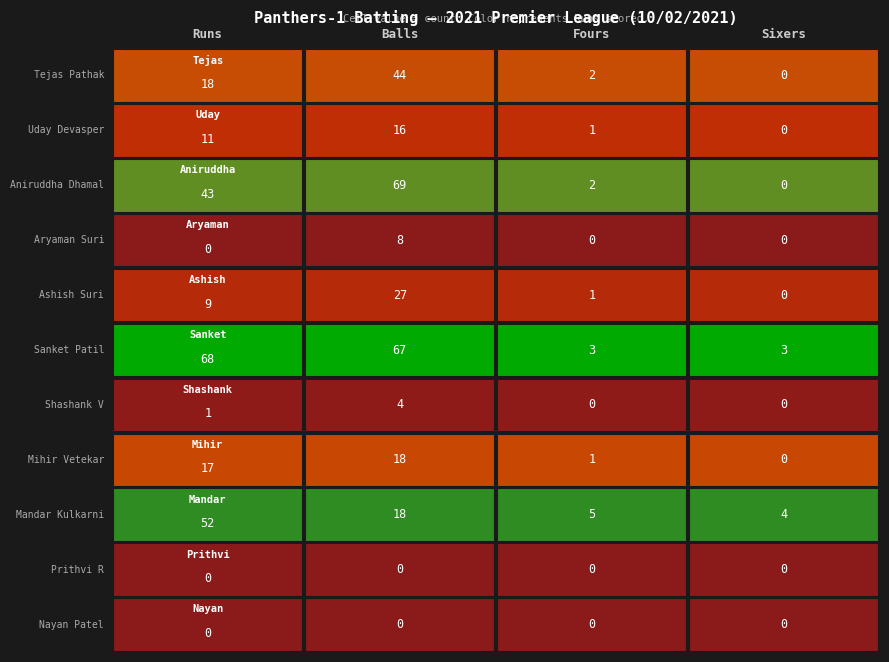

What value does the Mihir Vetekar series have at Fours?

1